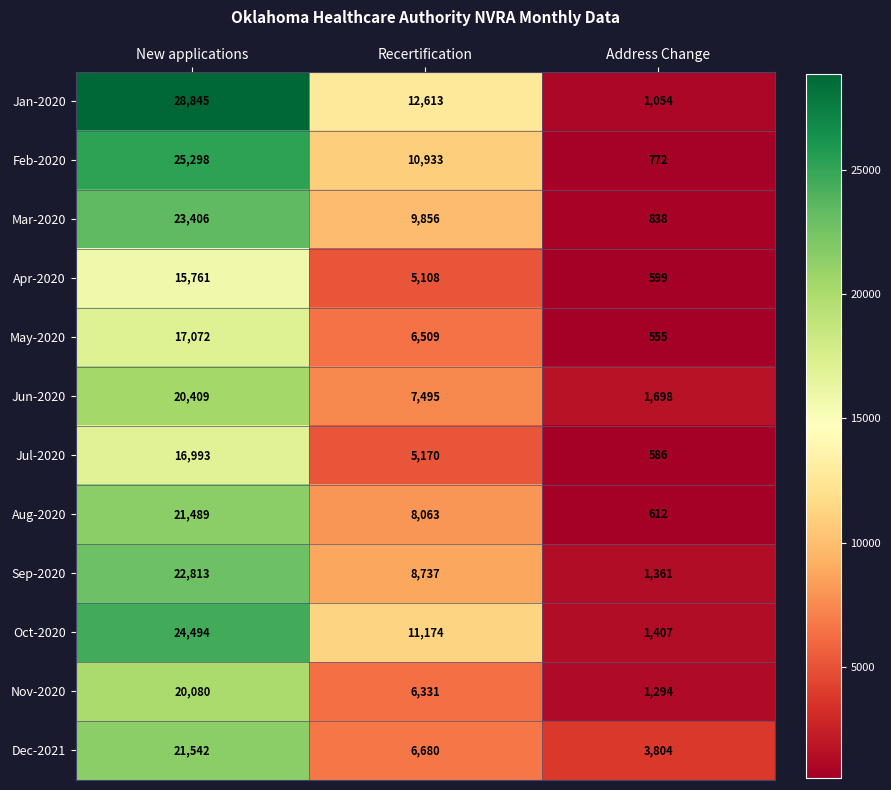

Is it true that Feb-2020 equals 10933 at Recertification?

True